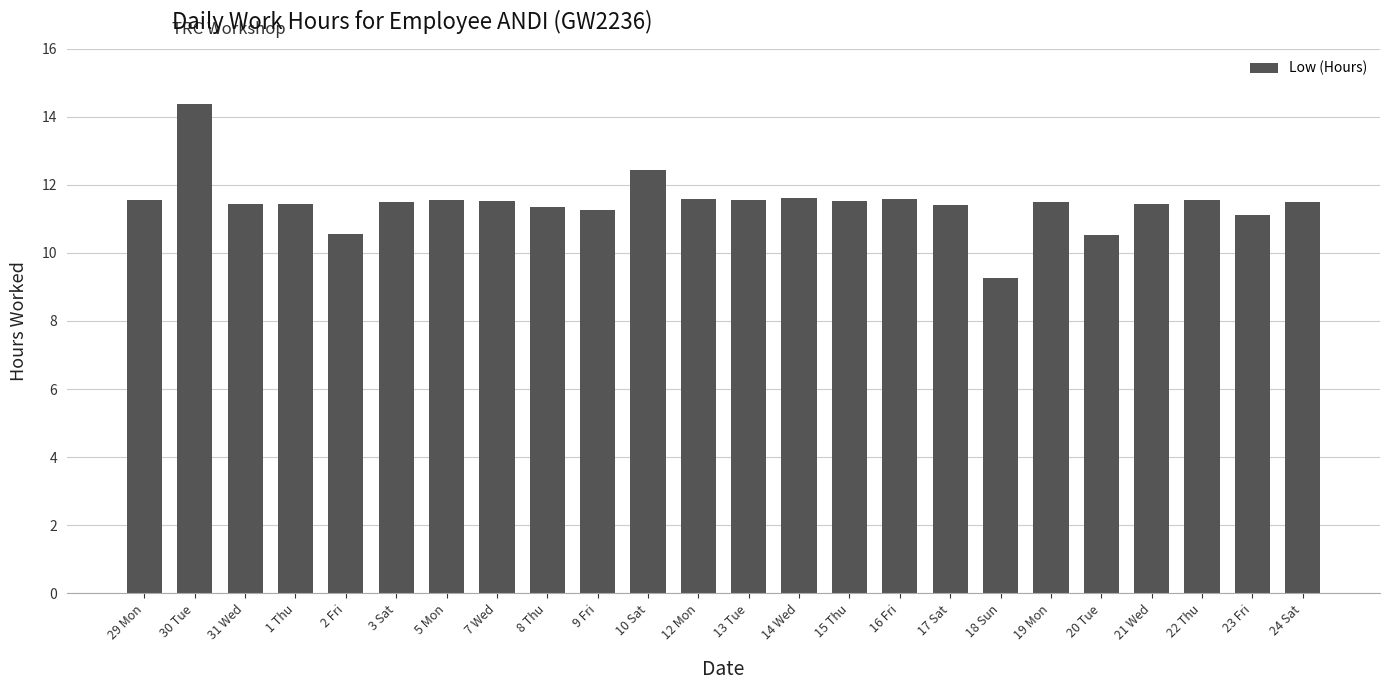

What is the label of the 2nd bar from the left?

30 Tue